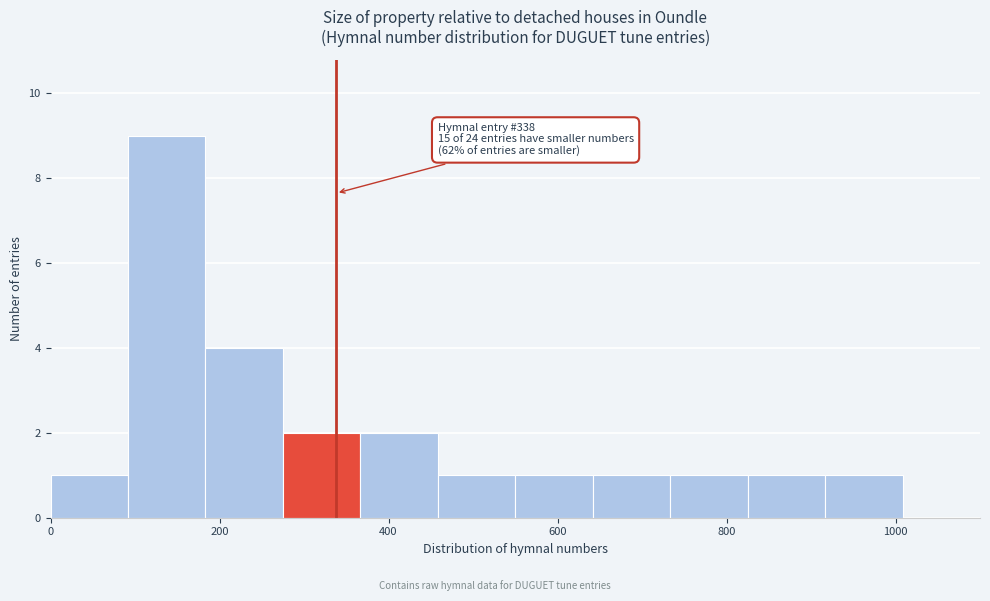

Over which range of the x-axis is the bar tallest?

100 to 180